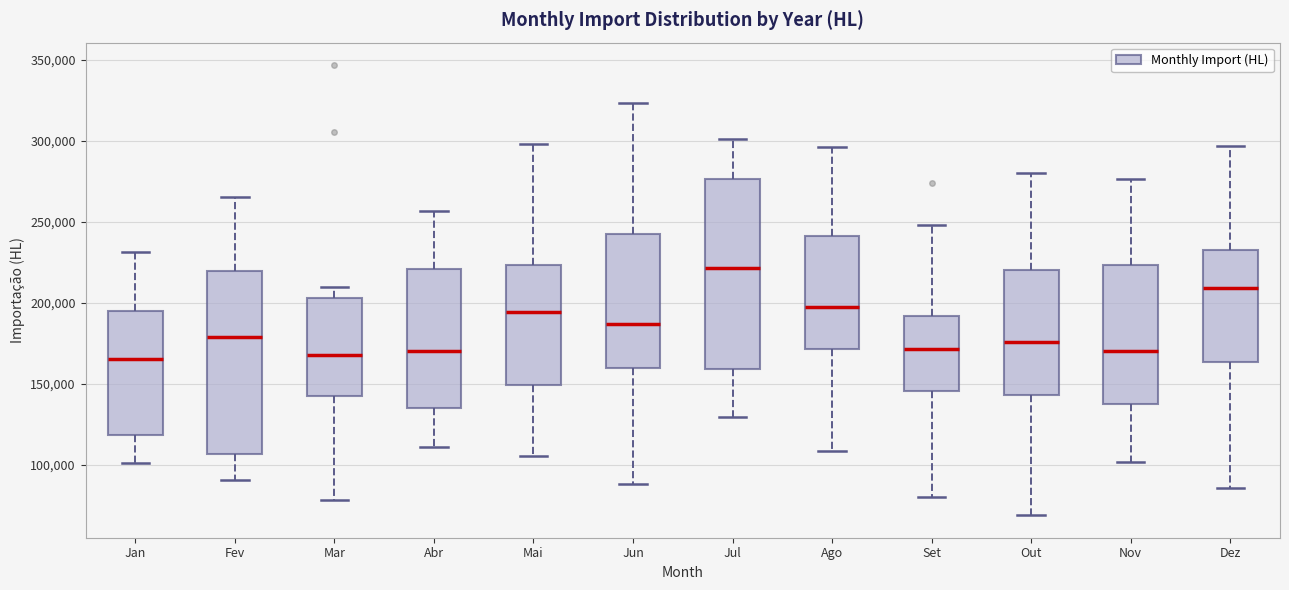

Reading left to right, transcribe this box plot: for each box, give where its median line is, the range the box spans, and where its two whiskers end, as read against the y-axis. The values are not printed on the chart, so give them approximately, as read against the axis.

Jan: median 165000, box 120000 to 195000, whiskers 100000 to 230000
Fev: median 180000, box 105000 to 220000, whiskers 90000 to 265000
Mar: median 170000, box 145000 to 205000, whiskers 80000 to 210000
Abr: median 170000, box 135000 to 220000, whiskers 110000 to 255000
Mai: median 195000, box 150000 to 225000, whiskers 105000 to 300000
Jun: median 185000, box 160000 to 240000, whiskers 90000 to 325000
Jul: median 220000, box 160000 to 275000, whiskers 130000 to 300000
Ago: median 195000, box 170000 to 240000, whiskers 110000 to 295000
Set: median 170000, box 145000 to 190000, whiskers 80000 to 250000
Out: median 175000, box 145000 to 220000, whiskers 70000 to 280000
Nov: median 170000, box 140000 to 225000, whiskers 100000 to 275000
Dez: median 210000, box 165000 to 235000, whiskers 85000 to 295000